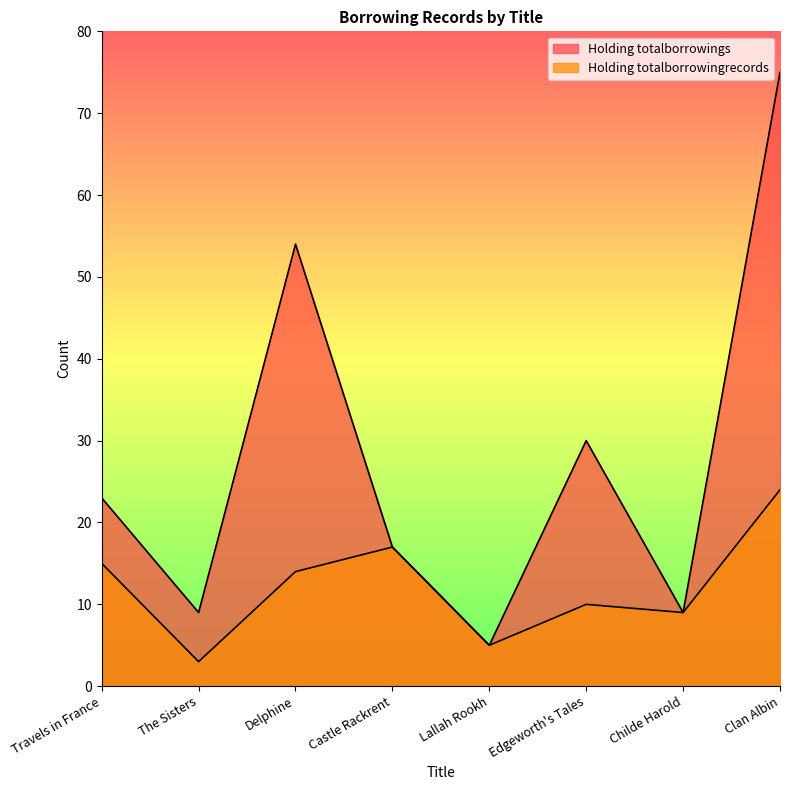

At which label is Holding totalborrowingrecords closest to 13?

Delphine